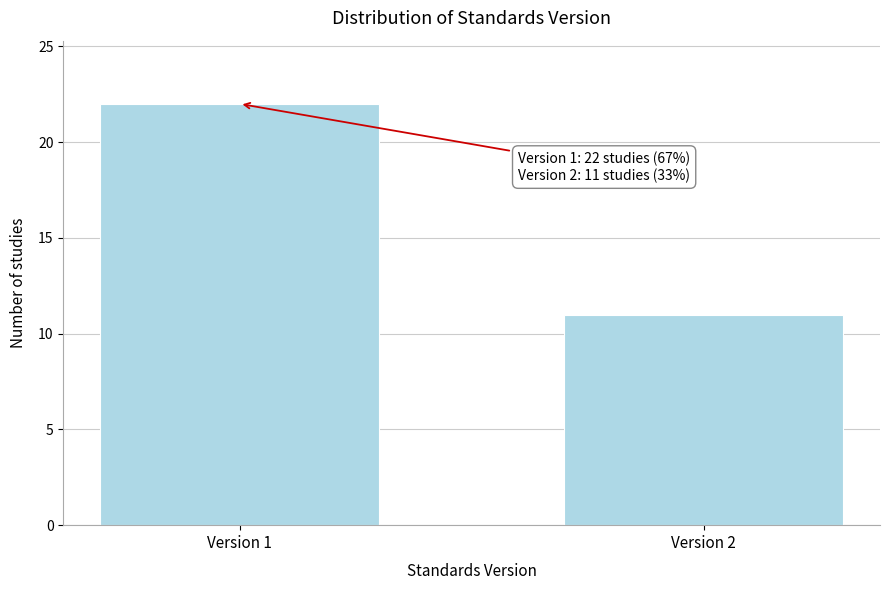

Reading left to right, transcribe all the data shown in this chart.

Version 1=22	Version 2=11